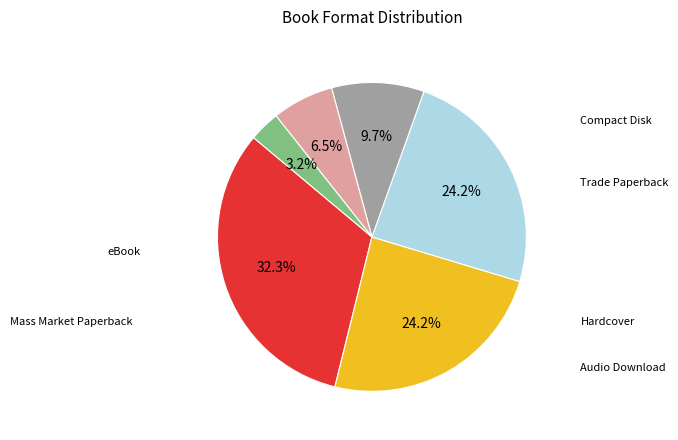

To the nearest percent, what portion does Audio Download represent?

6%